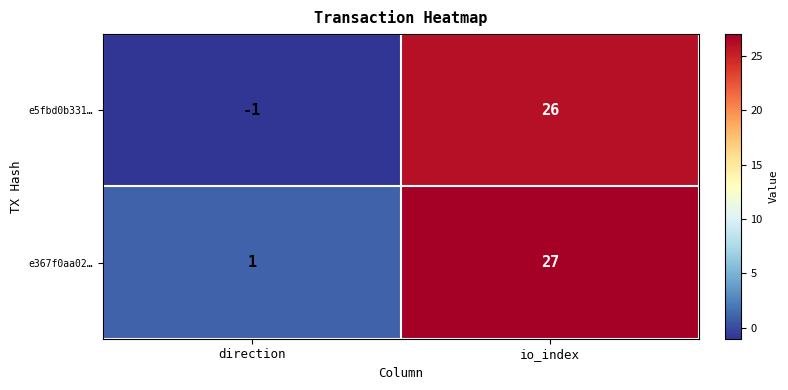

List the series in order of their overall mean, highest first.

e367f0aa02…, e5fbd0b331…